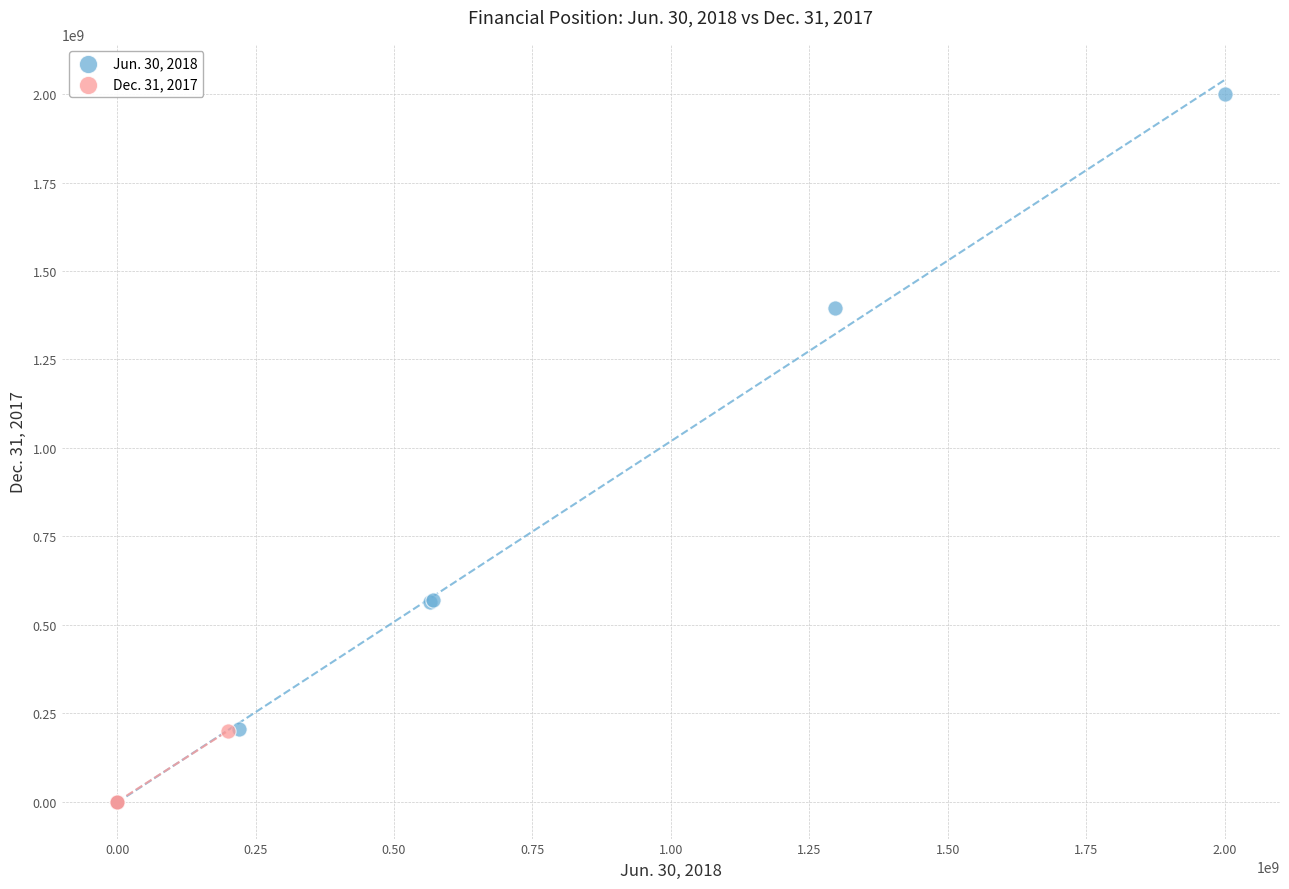

Which series has the widest spread of Y values?

Jun. 30, 2018